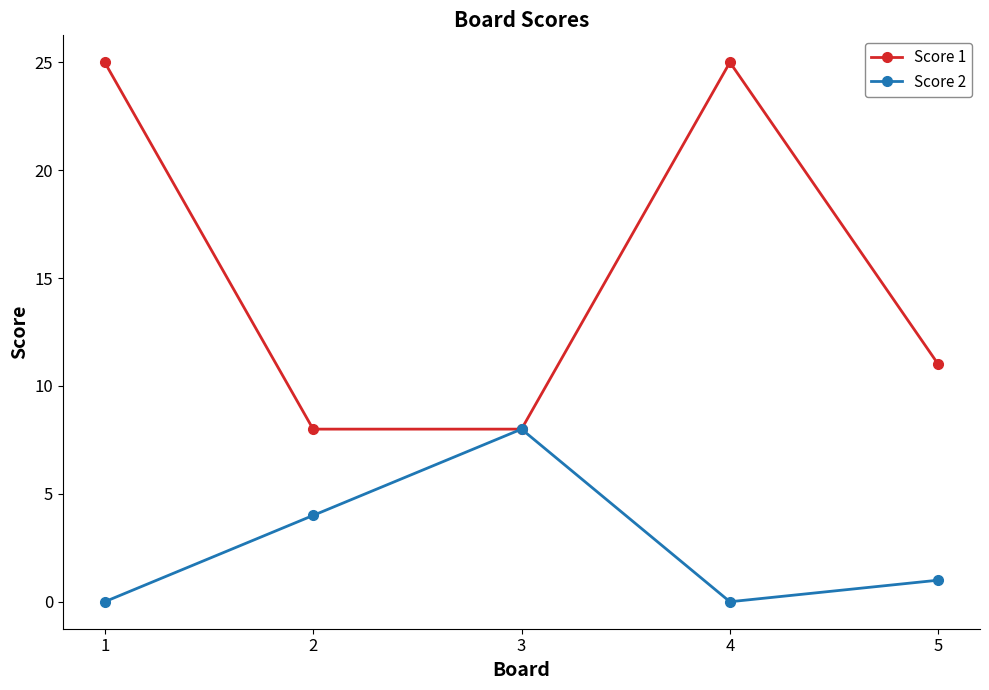

Count the Score 2 values in the range 0 to 4.

4